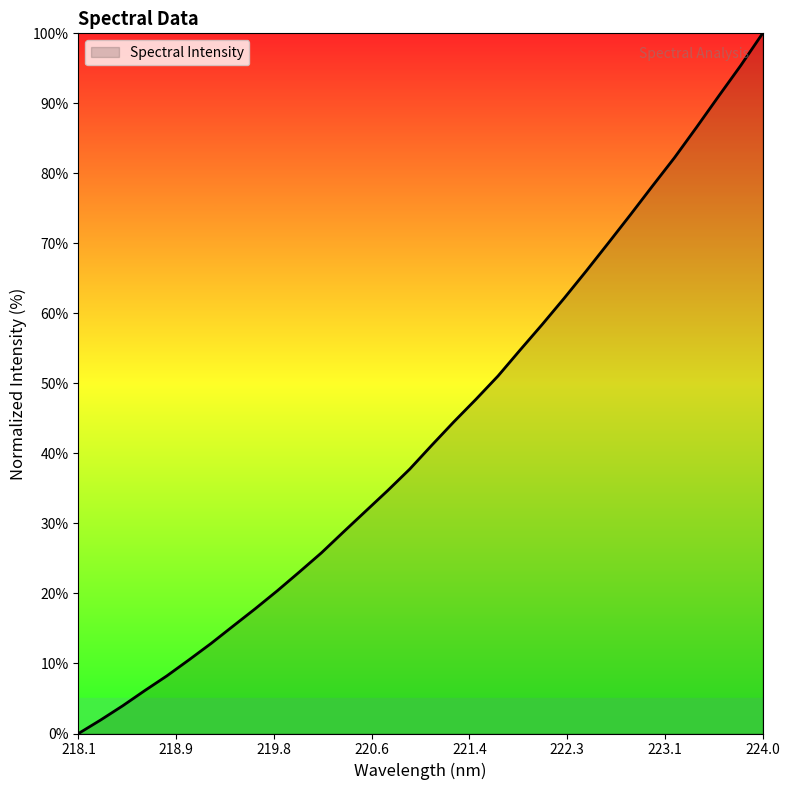

What is the difference between the maximum and minimum values?

100.0